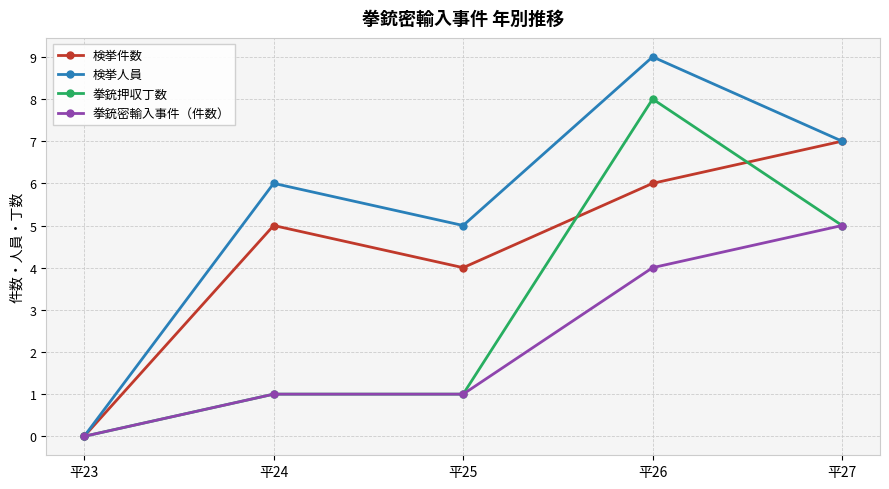

Is it true that 検挙件数 equals 4 at 平25?

True